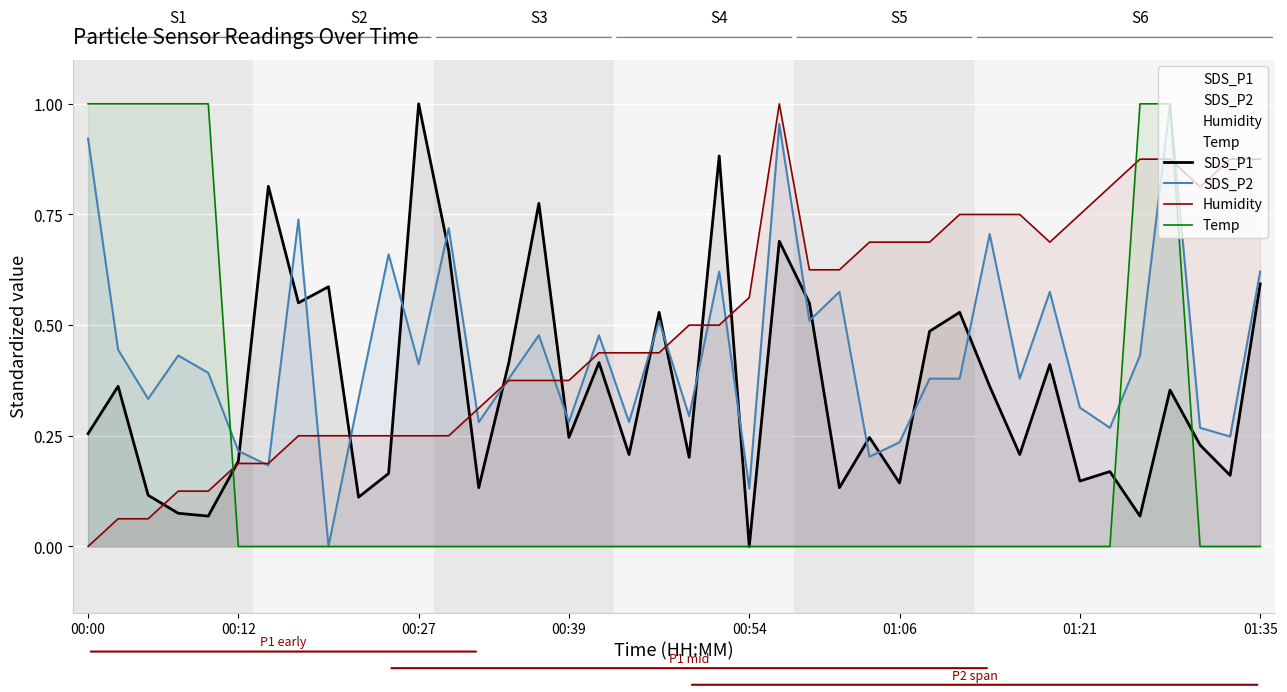

How many data points in Temp are above 0?

7